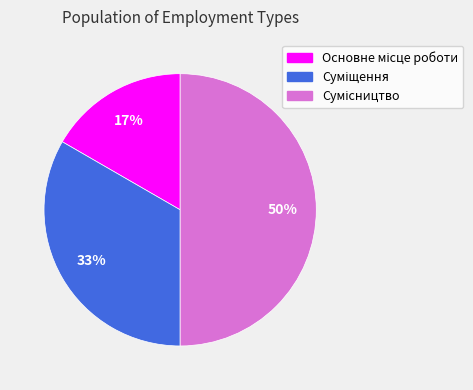

To the nearest percent, what is the average slice percentage?

33%